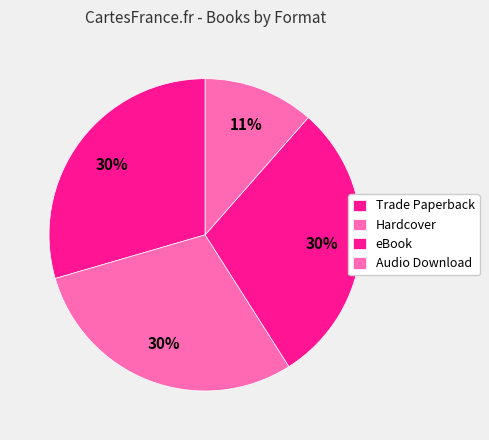

Is it true that Trade Paperback is 37% of the pie?

False